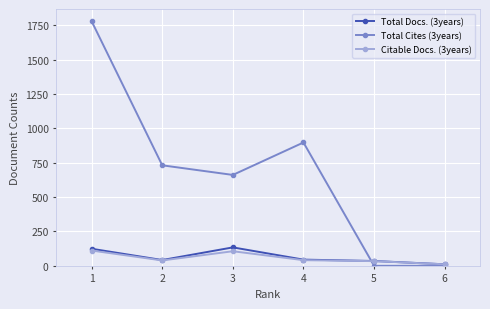

What is the maximum value shown in the chart?

1779